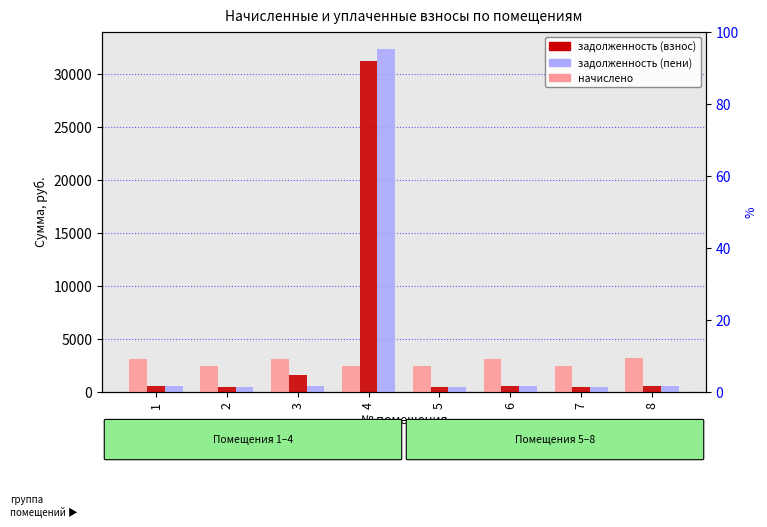

What is the sum of all начислено values?

22072.3